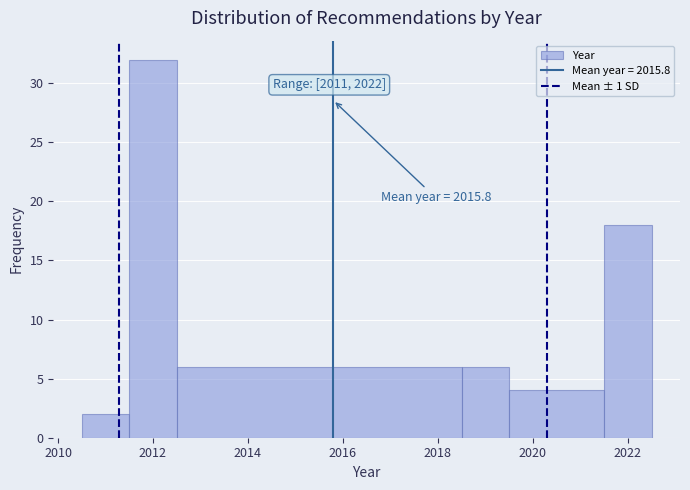

Over which range of the x-axis is the bar tallest?

2011.5 to 2012.5